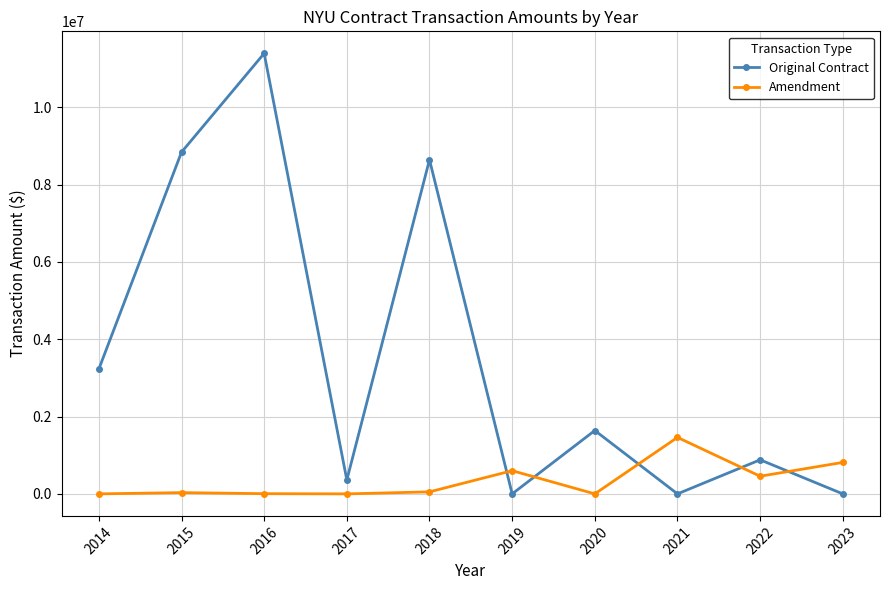

What is the maximum value shown in the chart?

11393333.0